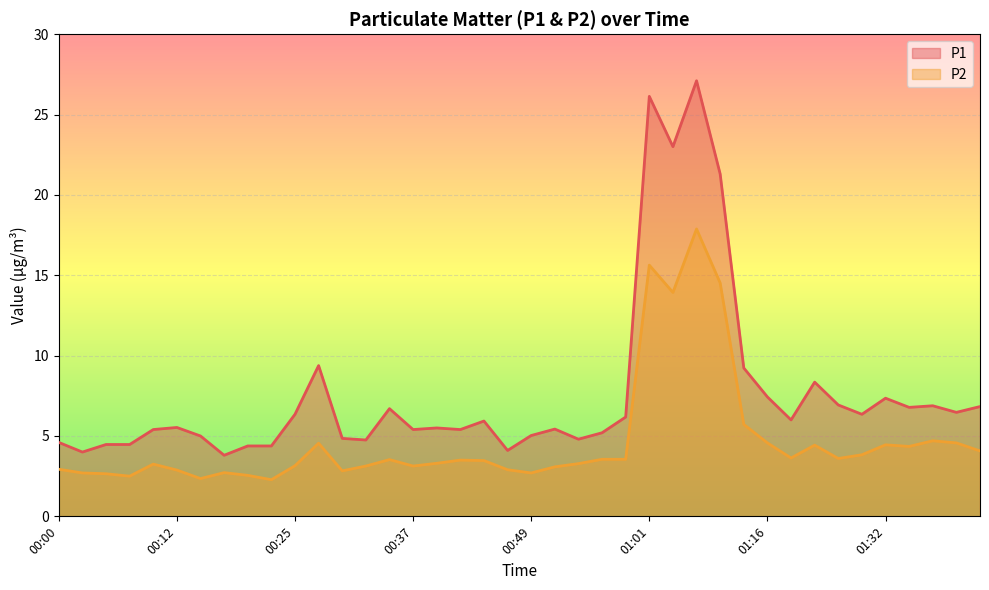

At which category is the sum across all series the highest?

01:06